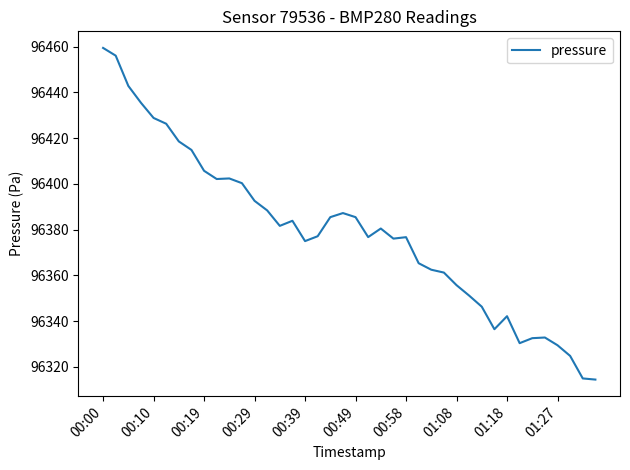

What is the difference between the maximum and minimum values?

144.9